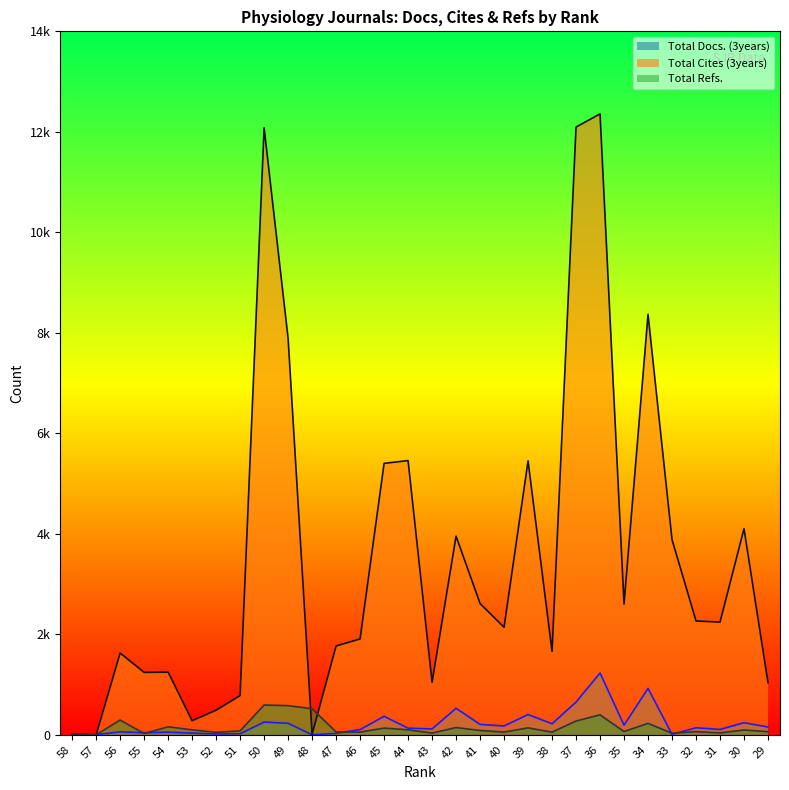

Which series changed the most between 54 and 33?

Total Cites (3years)